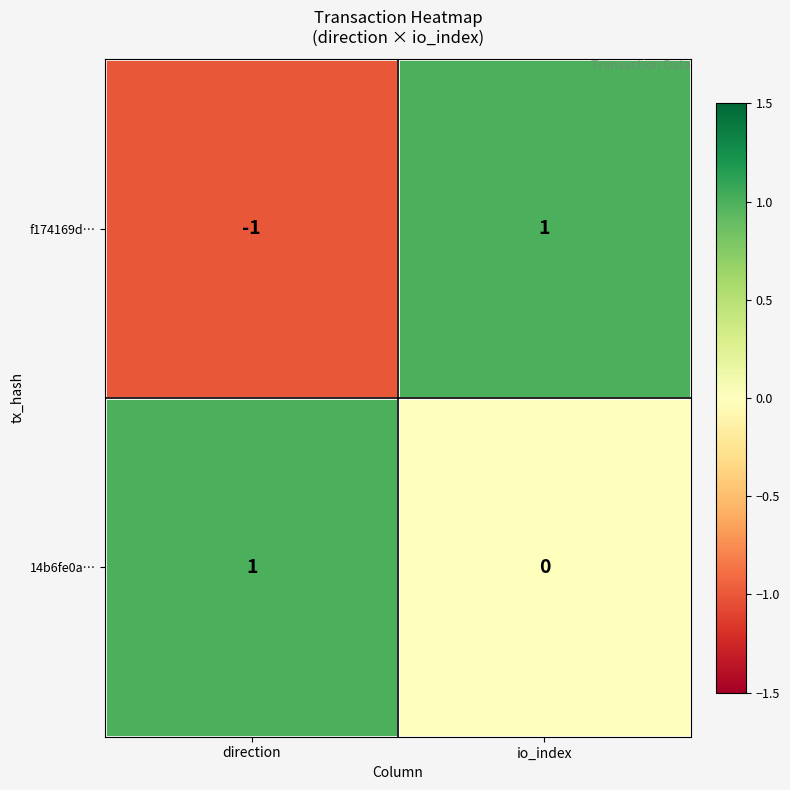

At which category does the chart reach its minimum across all series?

direction